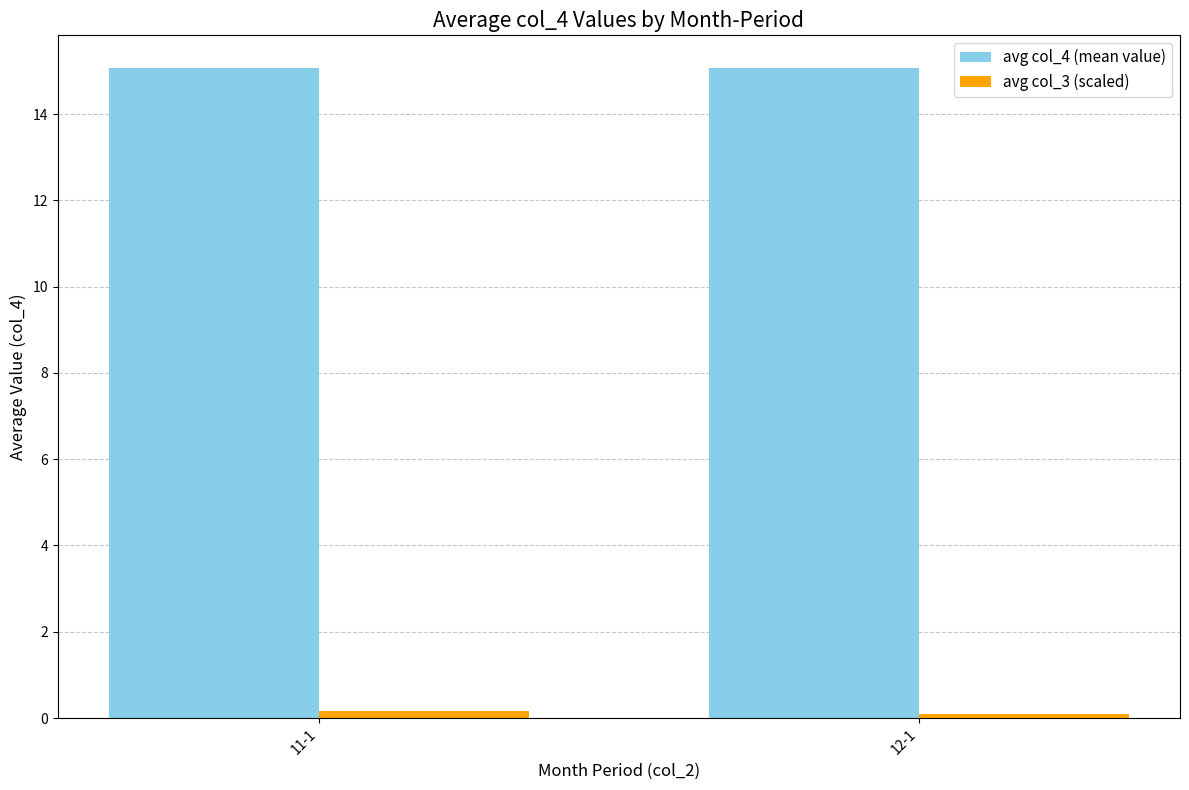

Reading left to right, what are all the values shown in this chart?

avg col_4 (mean value): 11-1=15.1	12-1=15.1
avg col_3 (scaled): 11-1=0.2	12-1=0.1